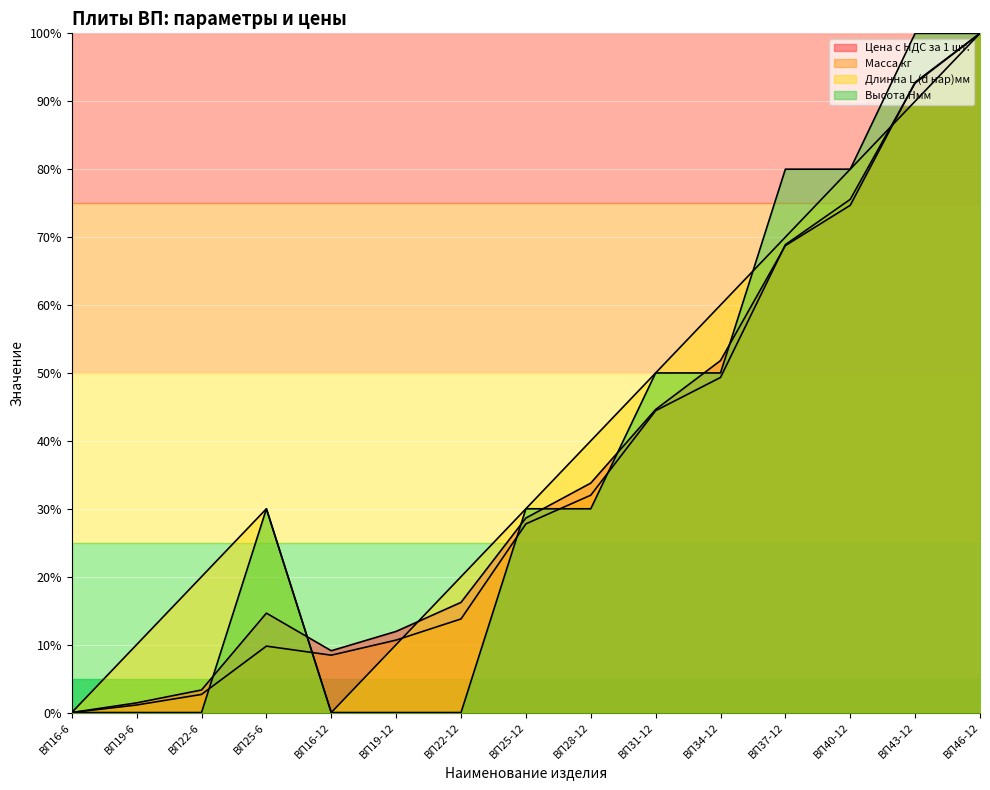

List the labels in order of Высота Hмм value, largest first.

ВП43-12, ВП46-12, ВП37-12, ВП40-12, ВП31-12, ВП34-12, ВП25-6, ВП25-12, ВП28-12, ВП16-6, ВП19-6, ВП22-6, ВП16-12, ВП19-12, ВП22-12